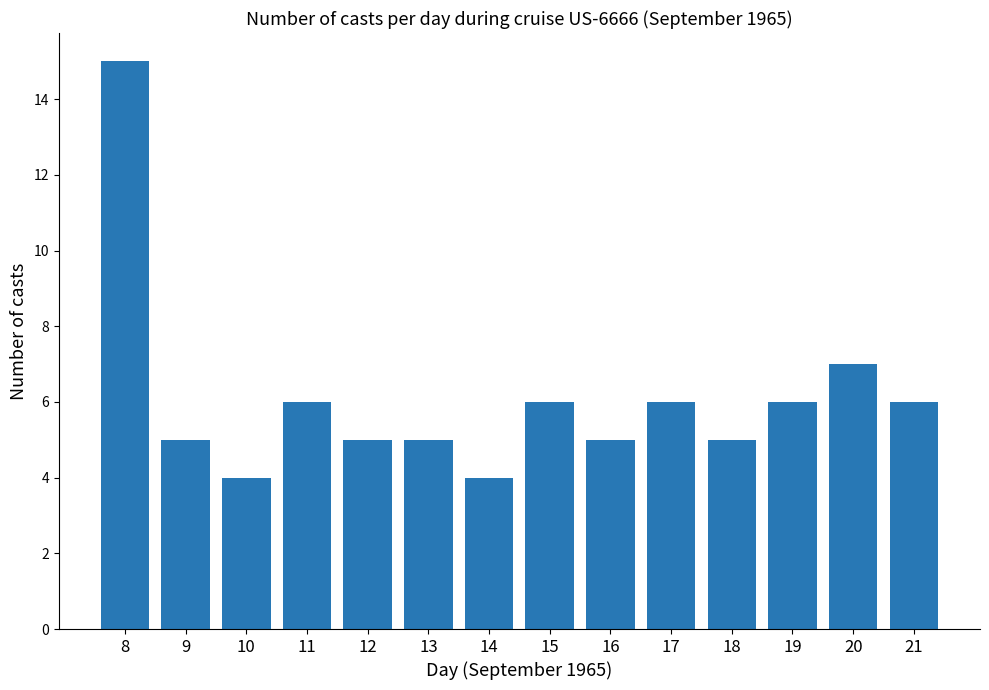

Does the chart contain stacked bars?

No